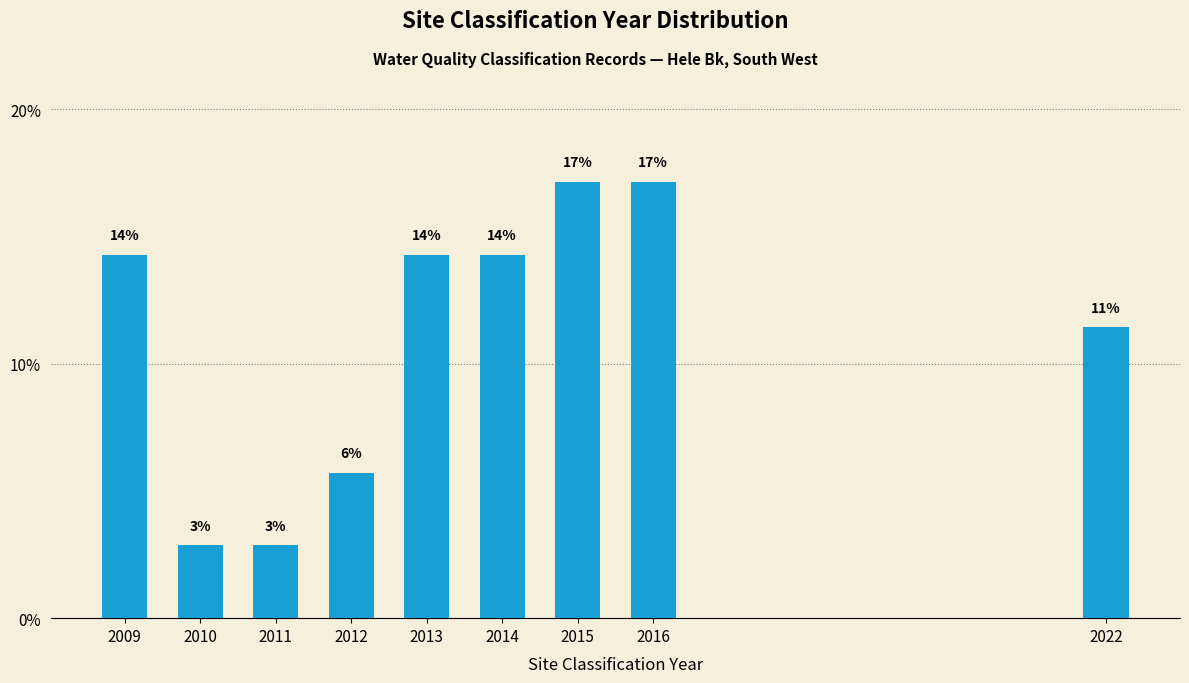

Does the chart contain any negative values?

No